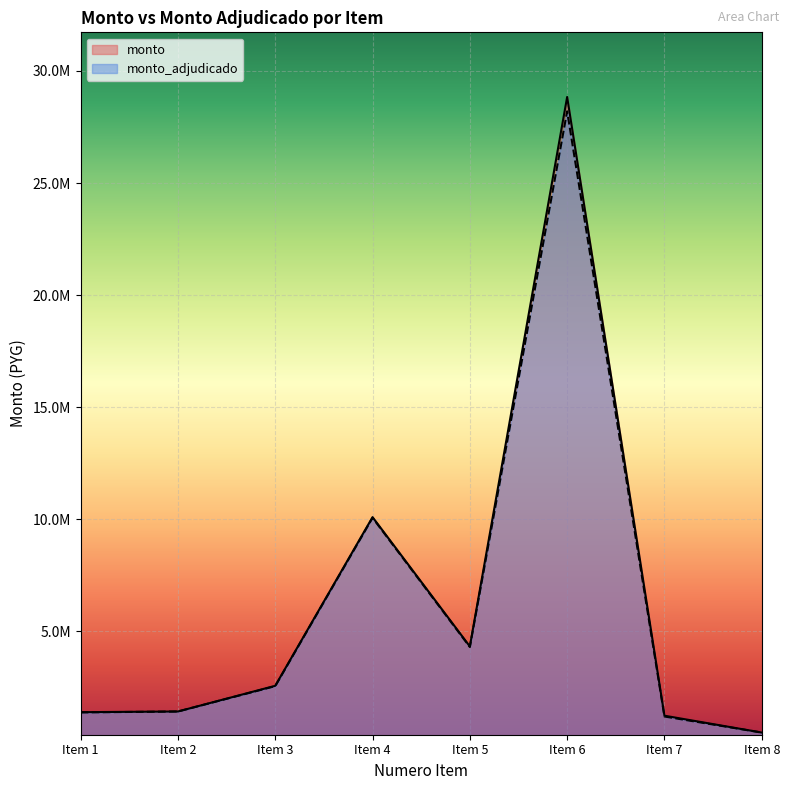

What is the approximate value of monto at Item 7?

1236000